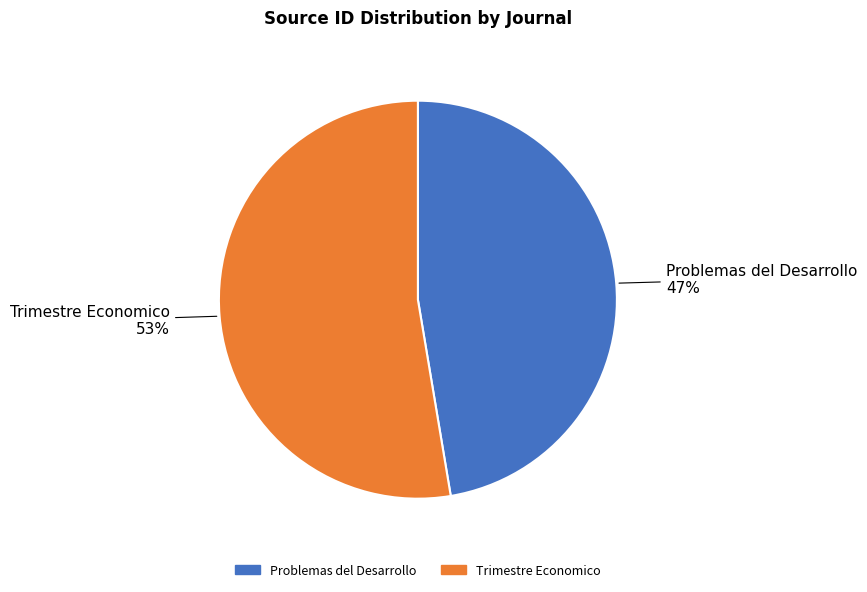

To the nearest percent, what portion does Trimestre Economico represent?

53%